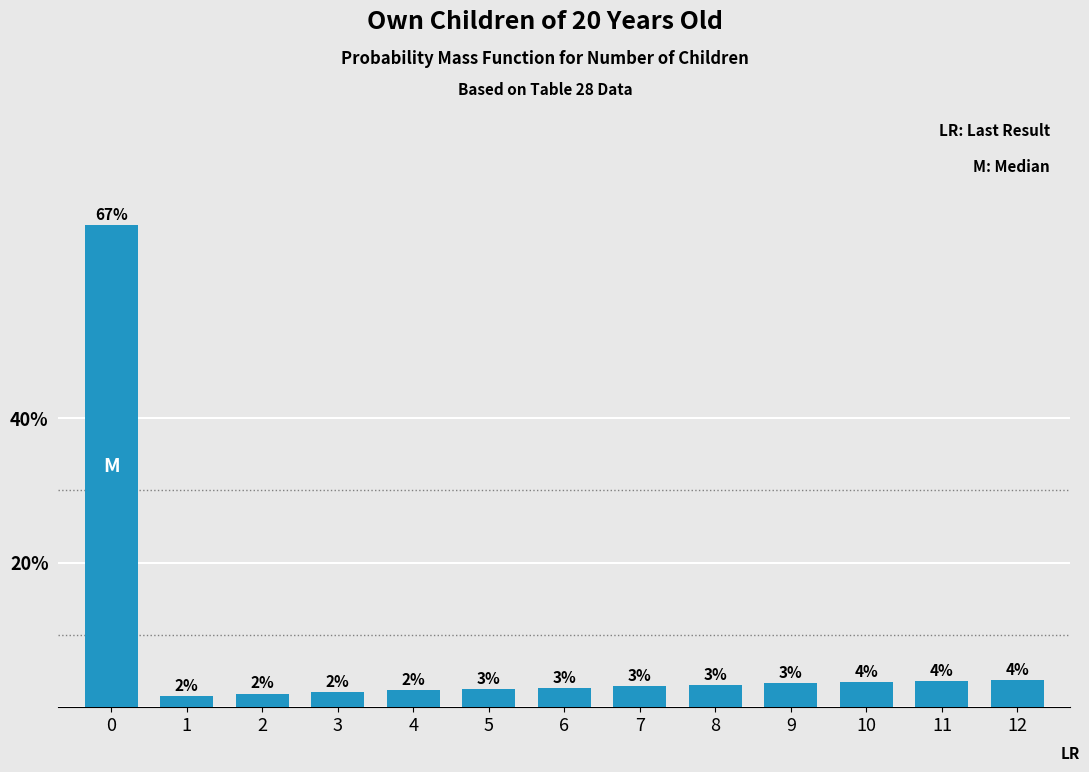

What is the sum of the values at 11 and 1?

5.2